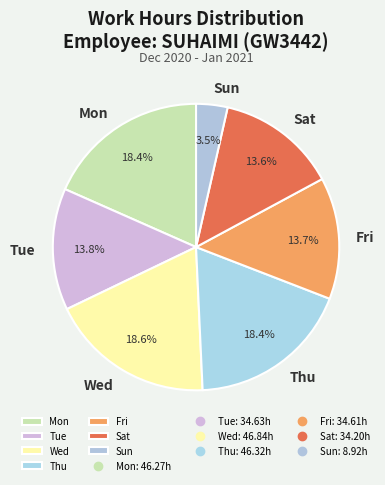

How much of the chart is everything except Wed?

81.4%